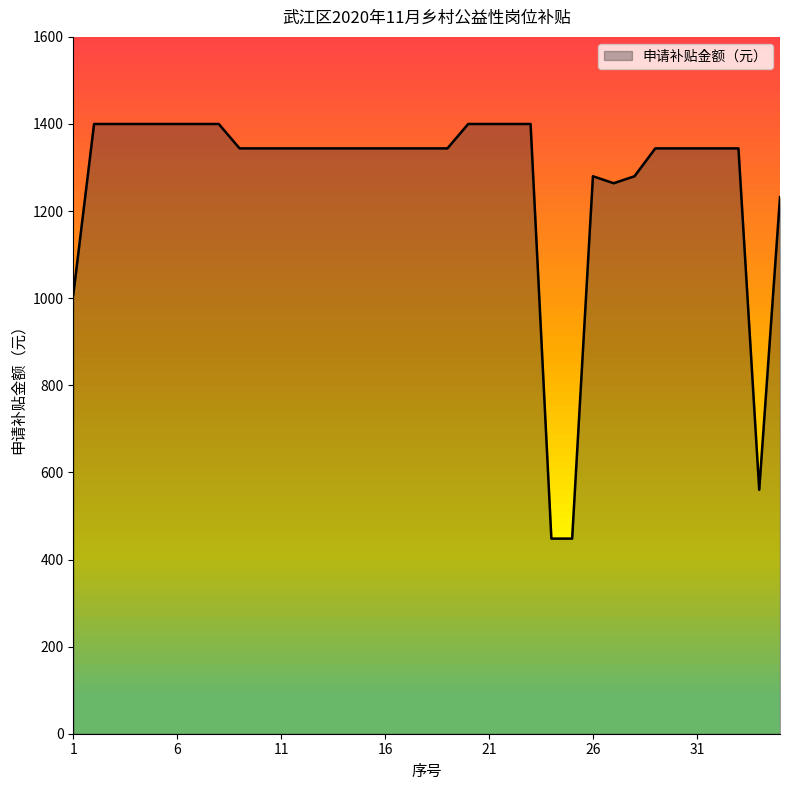

What is the minimum value shown in the chart?

448